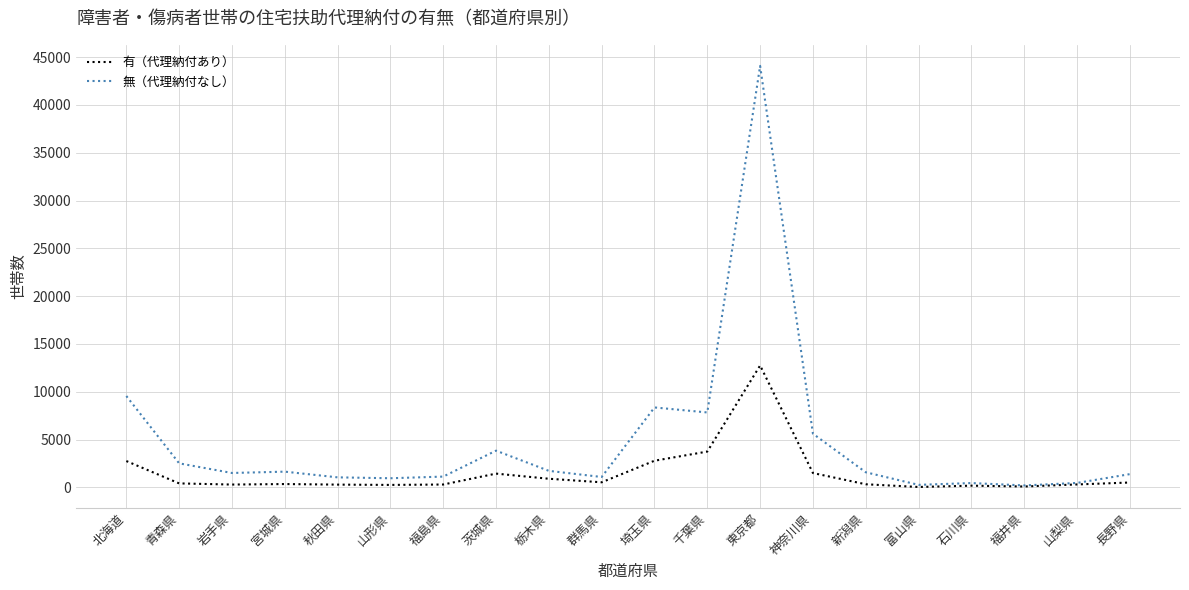

Rank the series by their average value, from lowest to highest.

有（代理納付あり）, 無（代理納付なし）